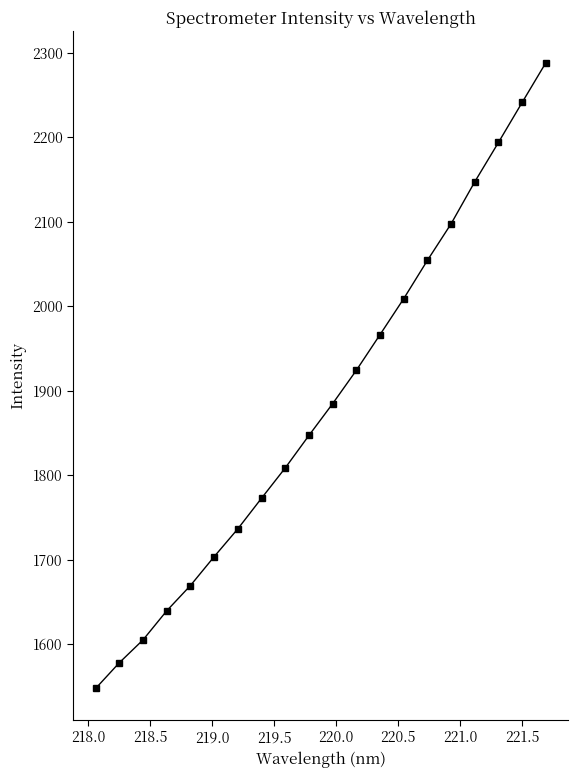

What is the value of the 11th point from the left?

1884.5